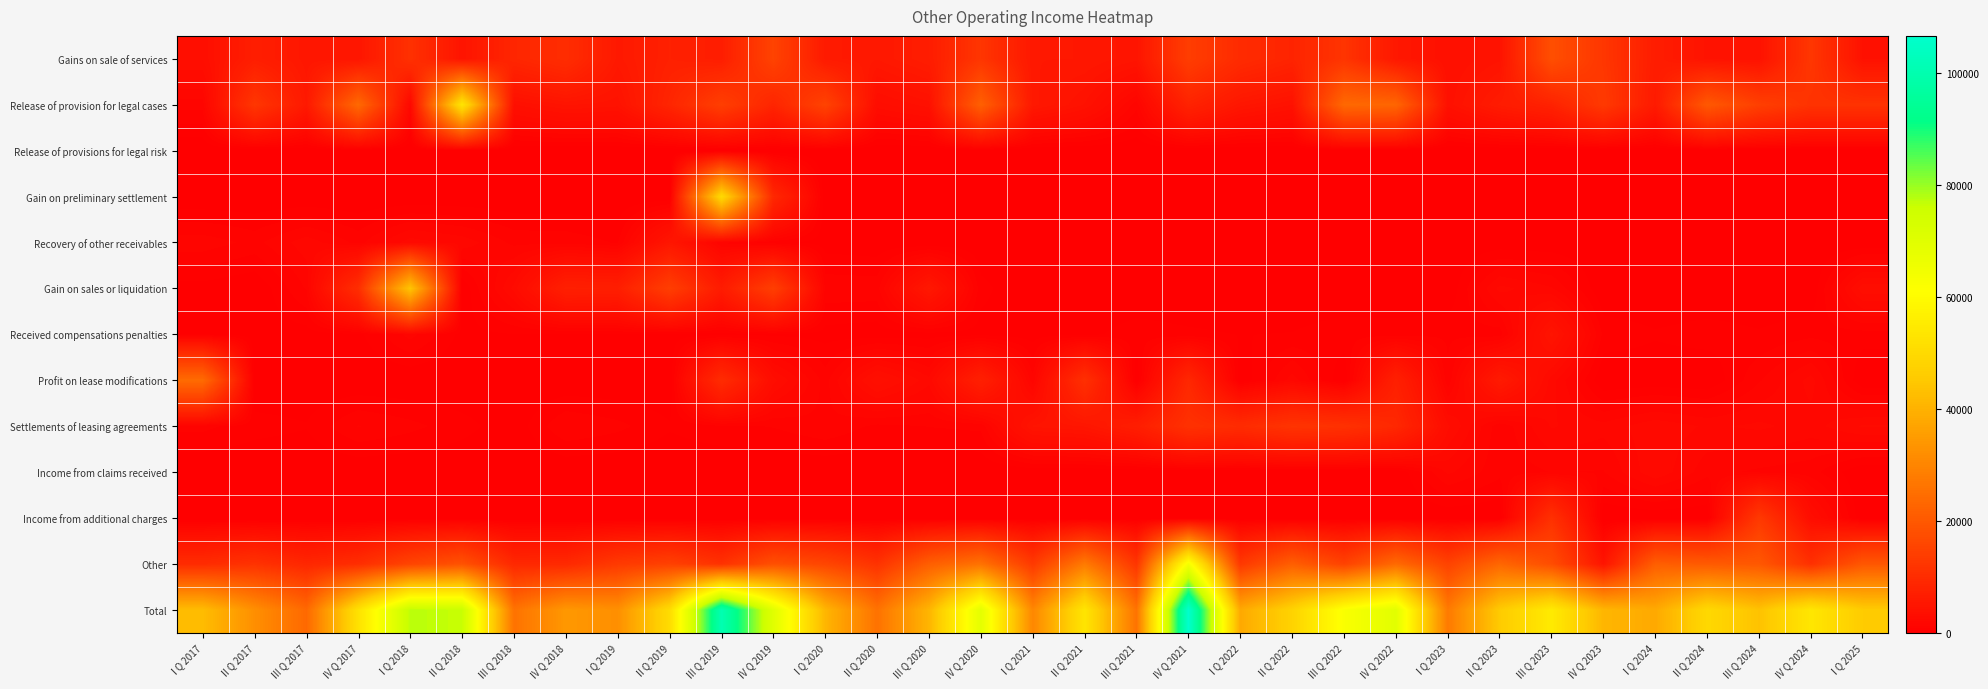

Between IV Q 2017 and I Q 2021, which series saw the biggest shift?

Total